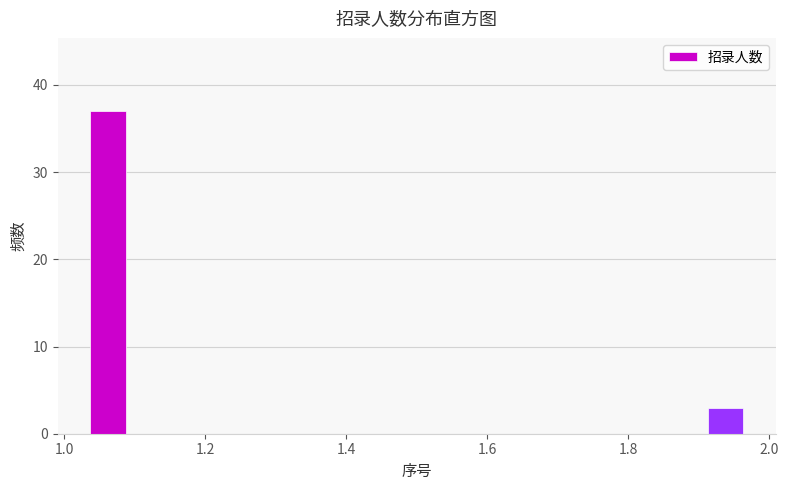

What is the height of the bar covering 1.875 to 2.000 on the x-axis? Neither the bar edges nor the heights are printed on the chart, so give them approximately, as read against the axes.

3